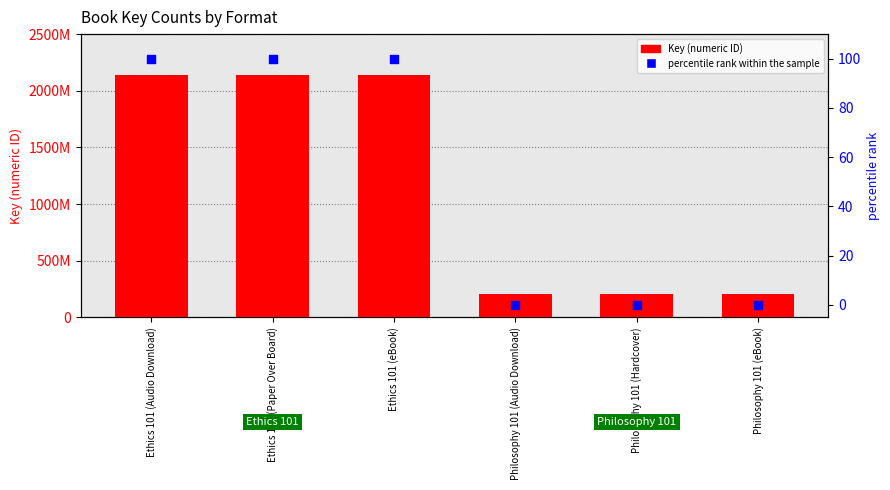

Which series reaches the minimum Y coordinate?

percentile rank within the sample